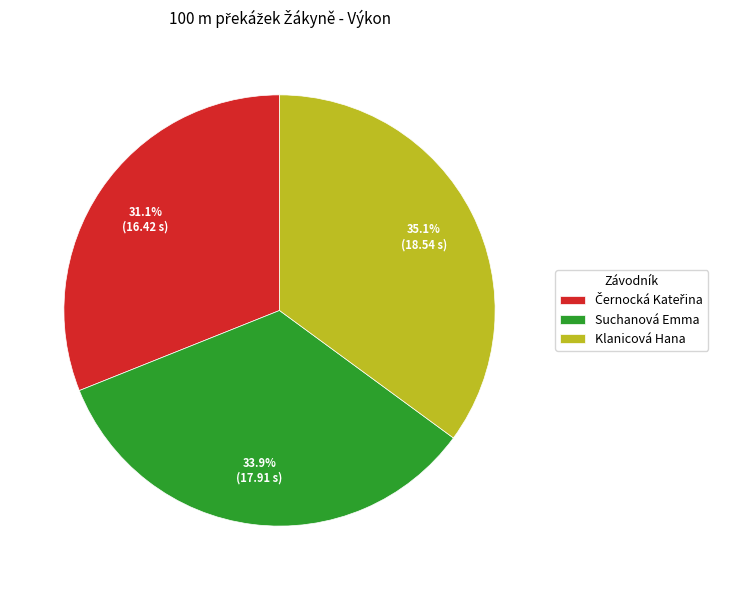

How many slices are in this pie chart?

3